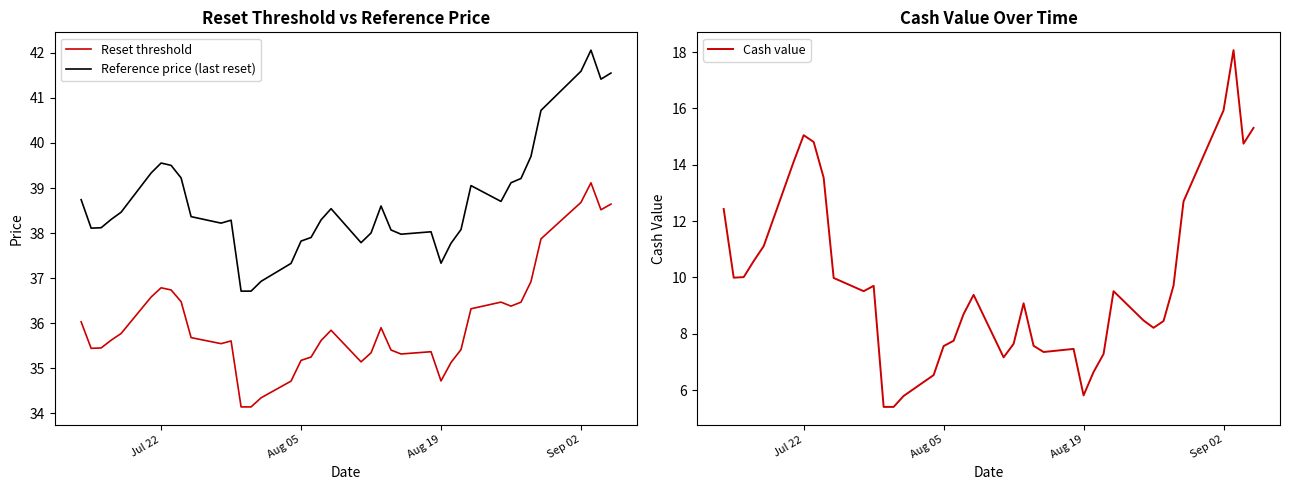

Where is the first local maximum for Cash value?

Jul 22